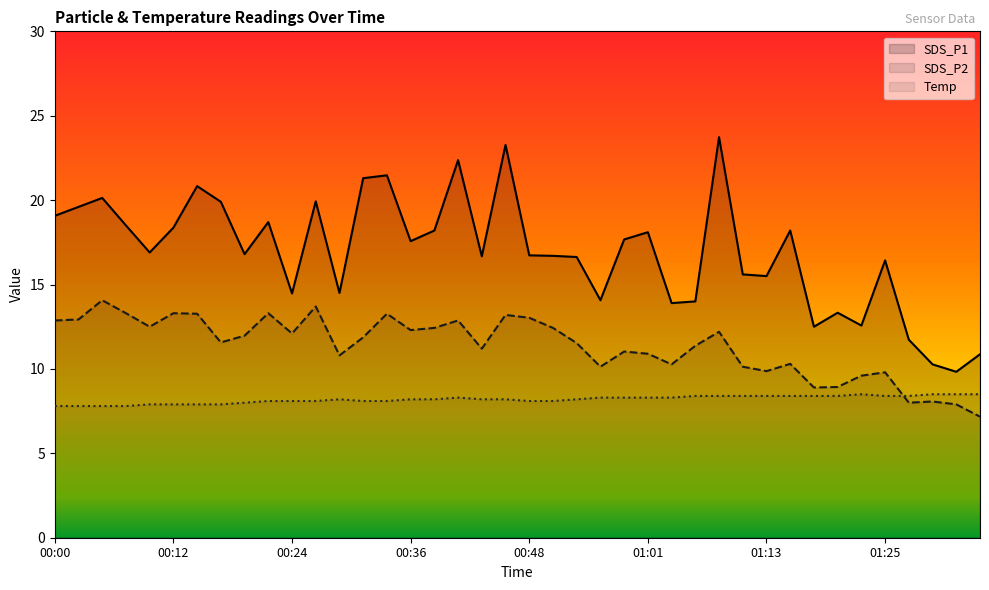

What is the difference between the highest and lowest values at 01:35?

3.7